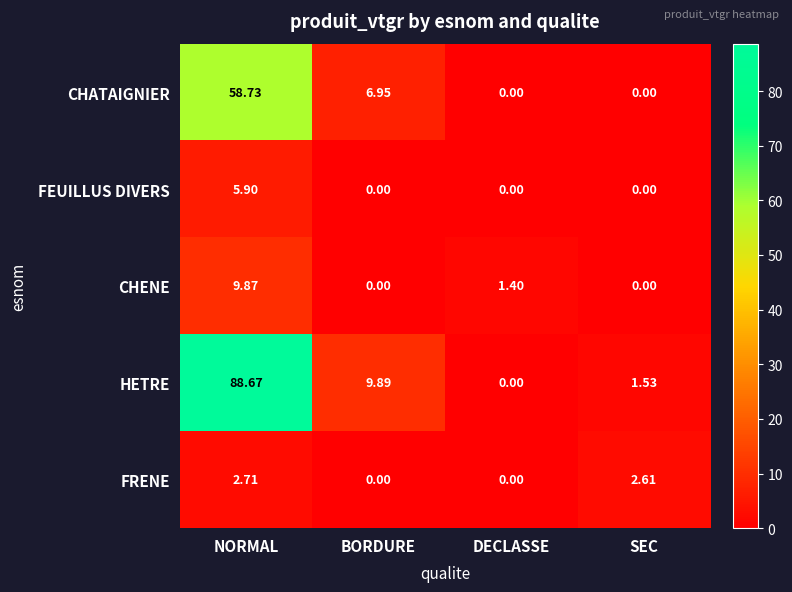

At how many categories does at least one series exceed 5?

2